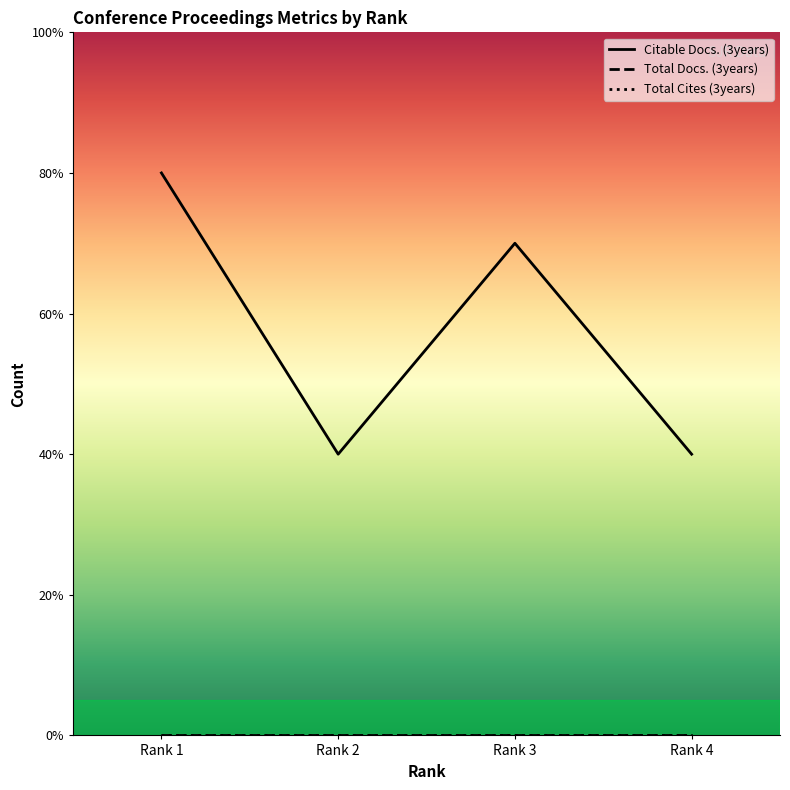

Which series has the largest total across all categories?

Citable Docs. (3years)